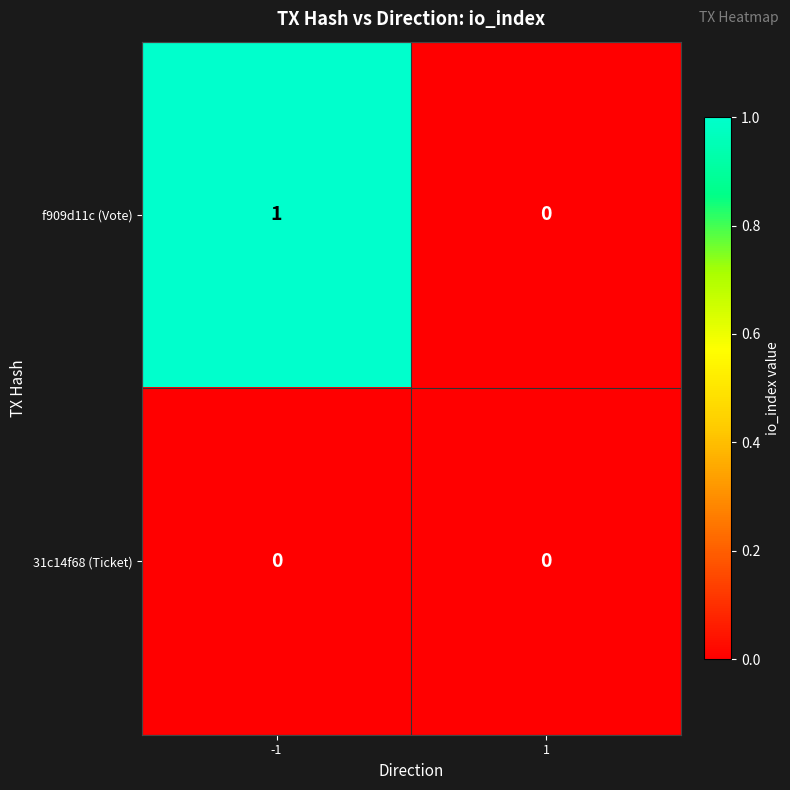

Rank the categories by f909d11c (Vote) value from lowest to highest.

1, -1